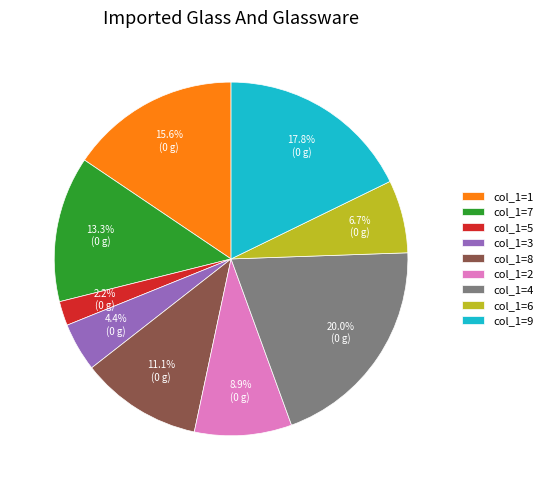

Is there a majority slice in this chart?

No